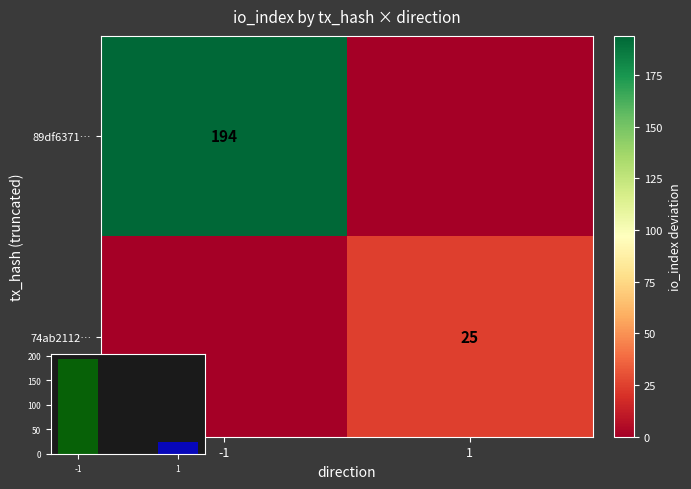

Count the number of data series in this chart.

2